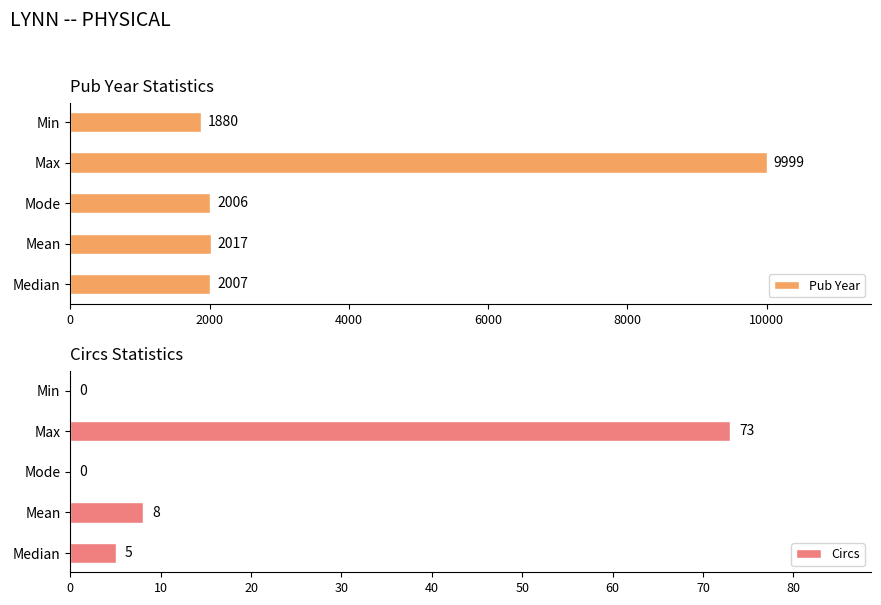

How many values in the Pub Year series exceed 2007?

2